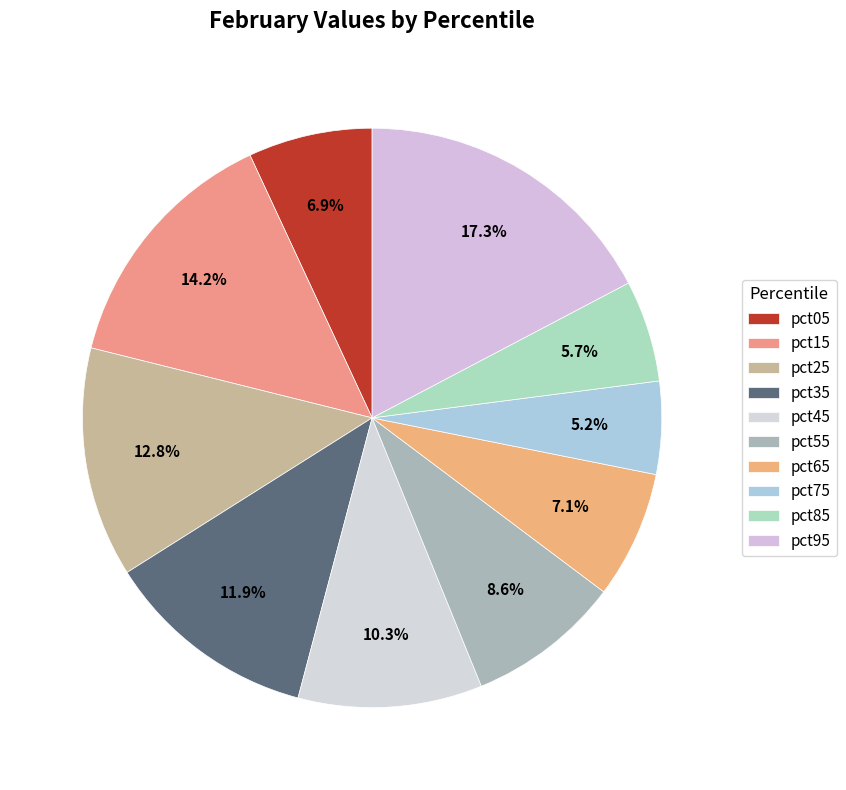

True or false: pct75 accounts for 10% of the total.

False